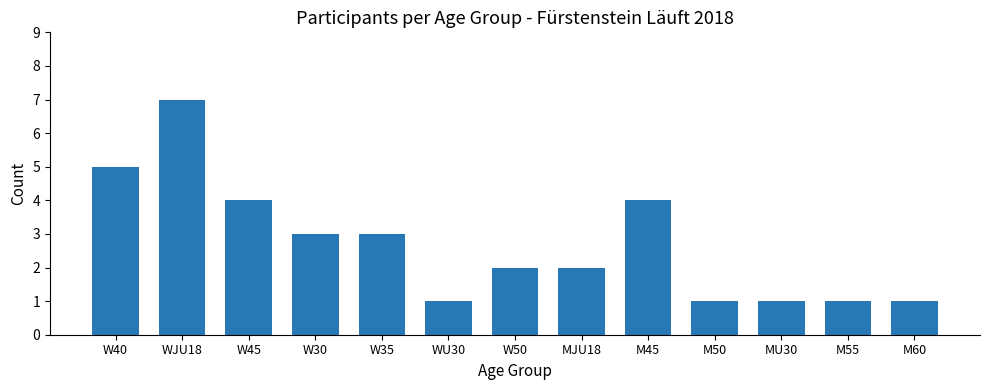

At which category does the chart reach its peak across all series?

WJU18